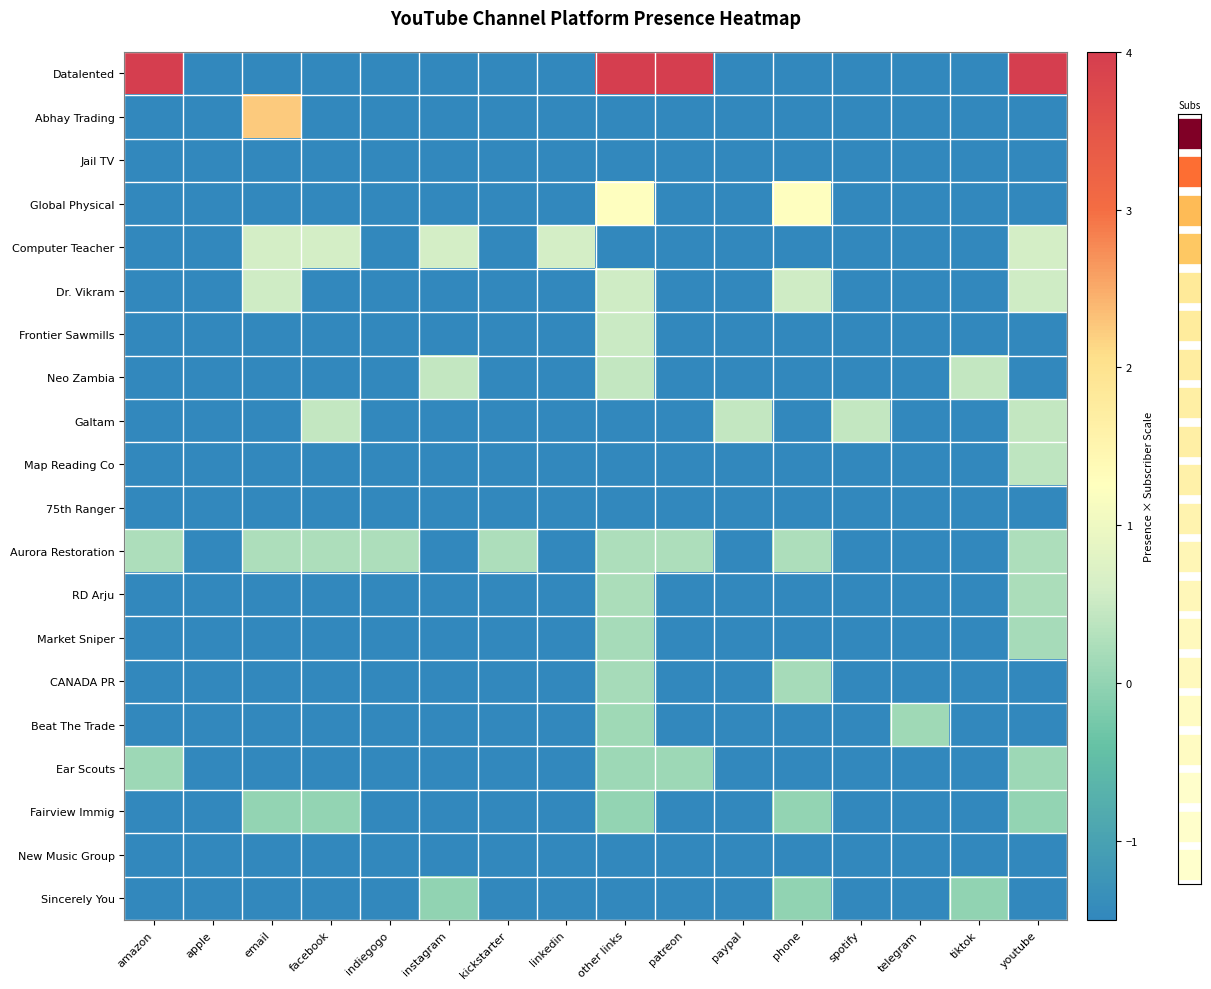

At how many categories does at least one series exceed 0?

15